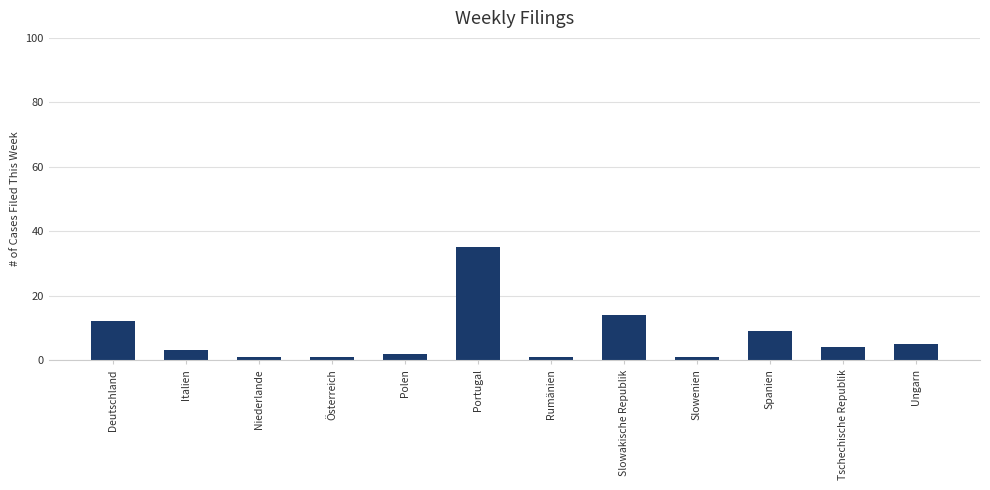

Which category has the highest value across all series?

Portugal